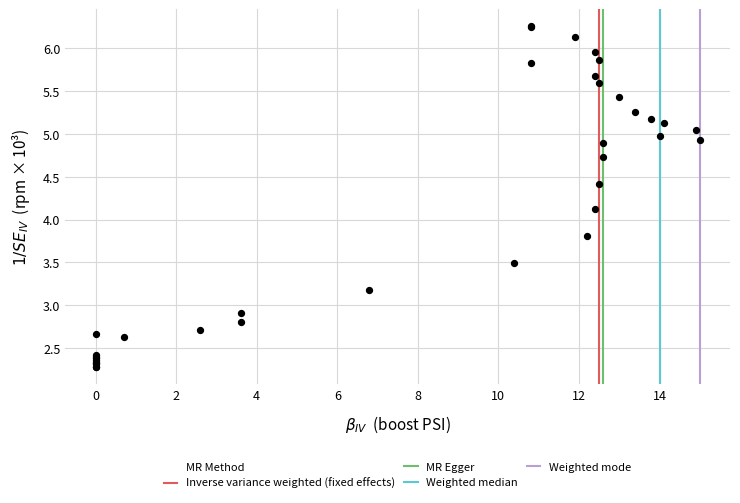

What Y value in the scatter plot is closest to 4?

4.1